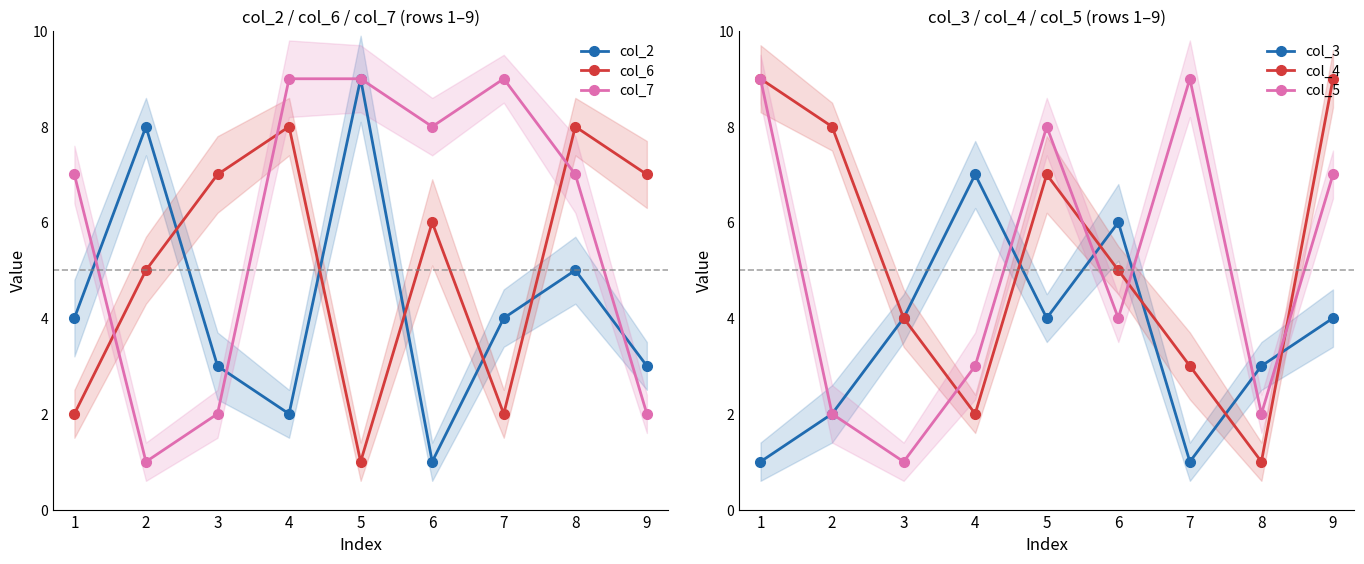

Reading left to right, list all the values displayed in this chart.

col_2: 4	8	3	2	9	1	4	5	3
col_6: 2	5	7	8	1	6	2	8	7
col_7: 7	1	2	9	9	8	9	7	2
col_3: 1	2	4	7	4	6	1	3	4
col_4: 9	8	4	2	7	5	3	1	9
col_5: 9	2	1	3	8	4	9	2	7